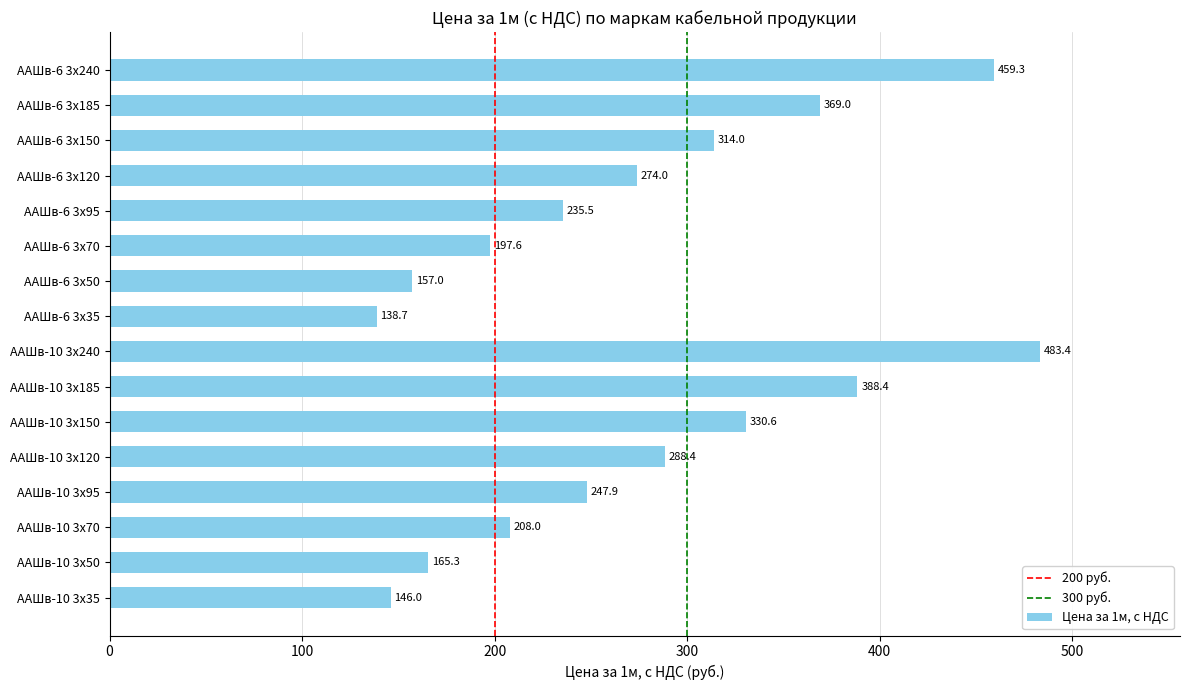

Reading bottom to top, what are all the values shown in this chart?

146.0	165.3	208.0	247.9	288.4	330.6	388.4	483.4	138.7	157.0	197.6	235.5	274.0	314.0	369.0	459.3